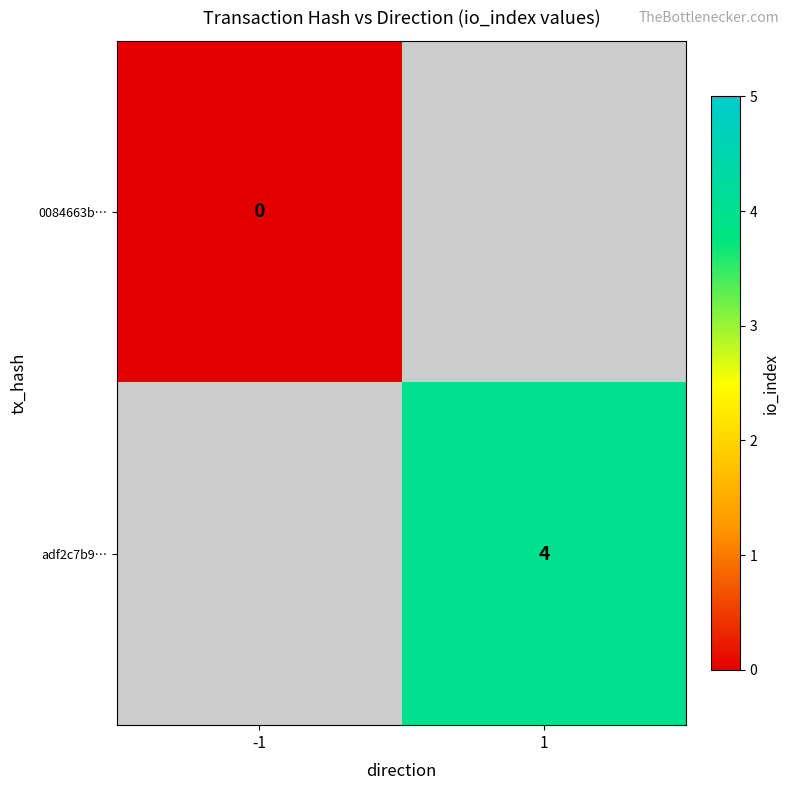

The adf2c7b9… series shows 1 at 1. True or false?

False